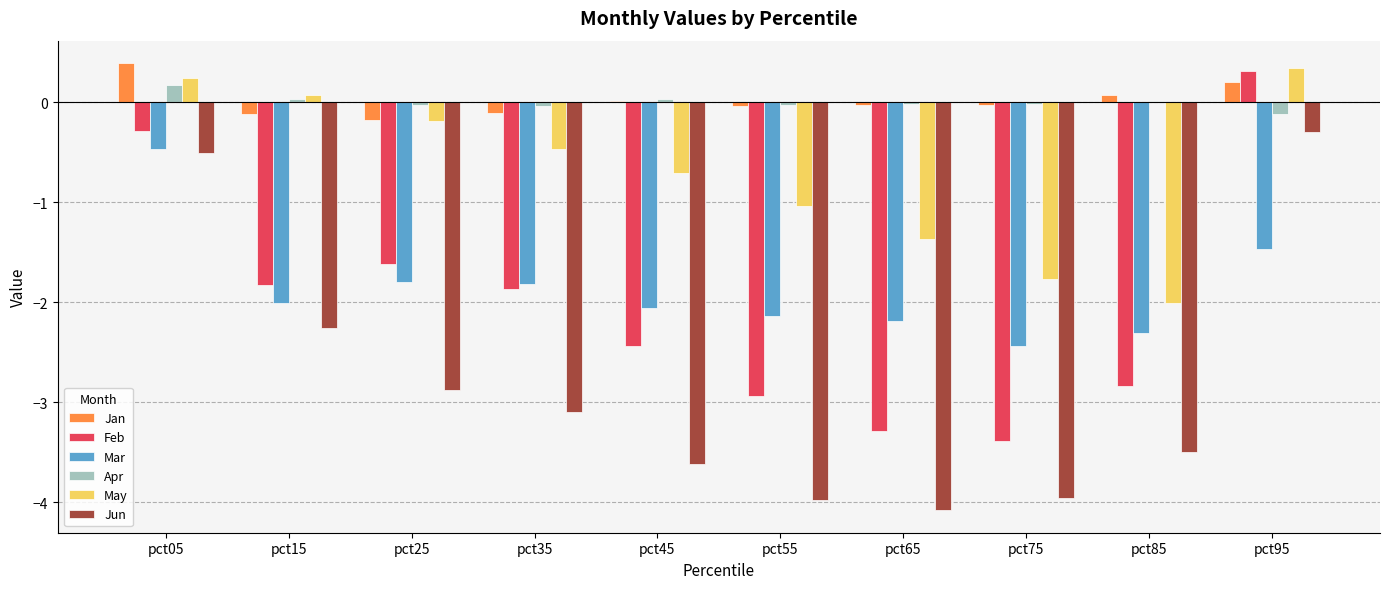

Where does the Apr series first go above 0?

pct05